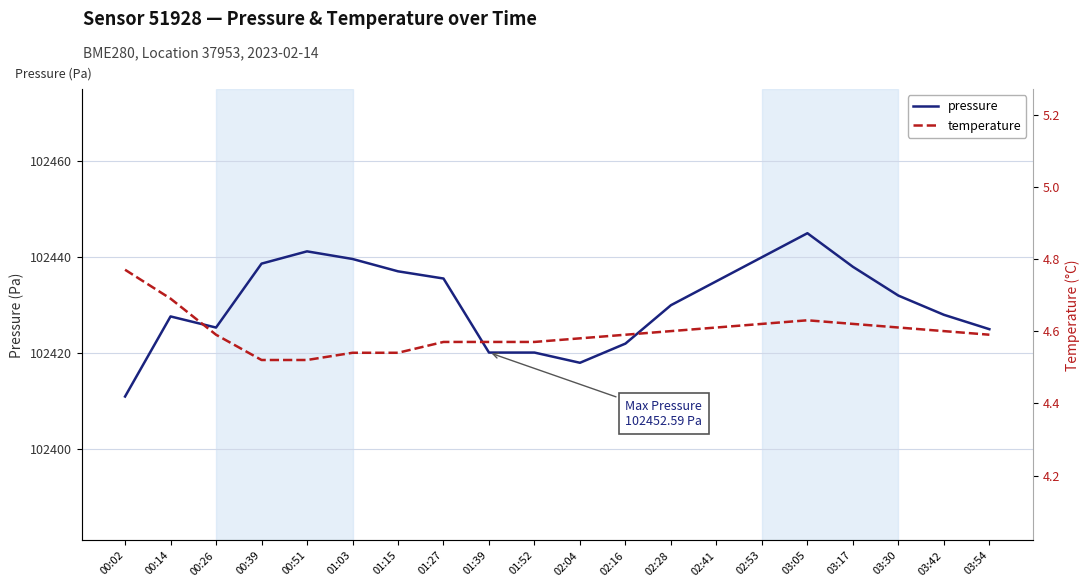

The value of pressure at 02:41 is 102435.0. True or false?

True